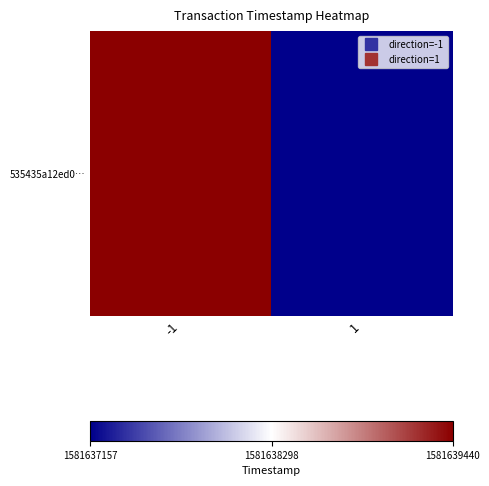

What is the greatest value displayed?

1581639440